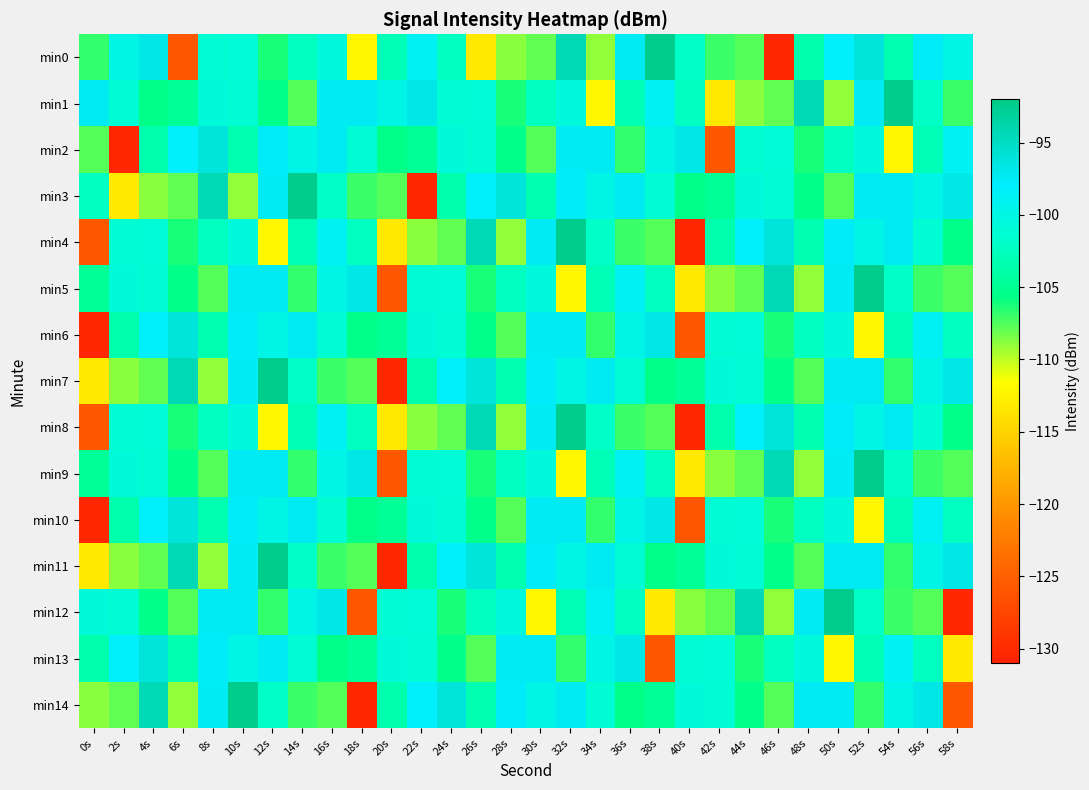

At which category is the sum across all series the highest?

10s